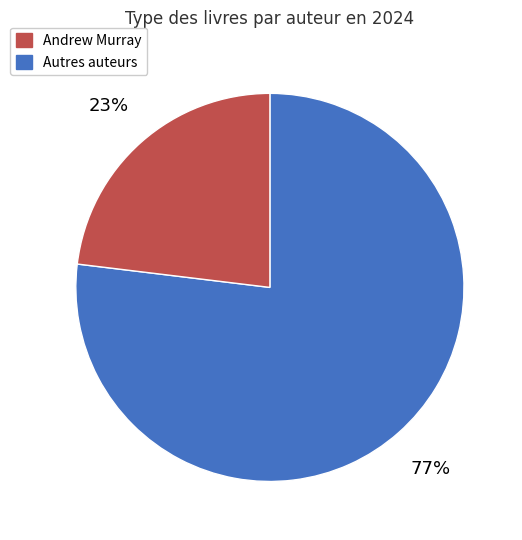

How many segments does this pie chart have?

2